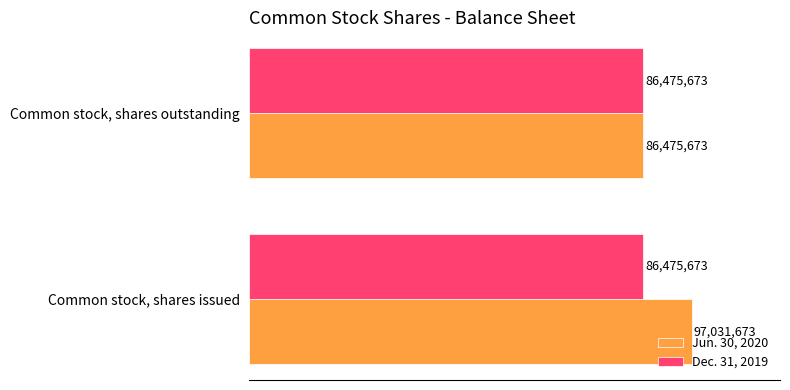

What are all the series names shown in the legend?

Jun. 30, 2020, Dec. 31, 2019